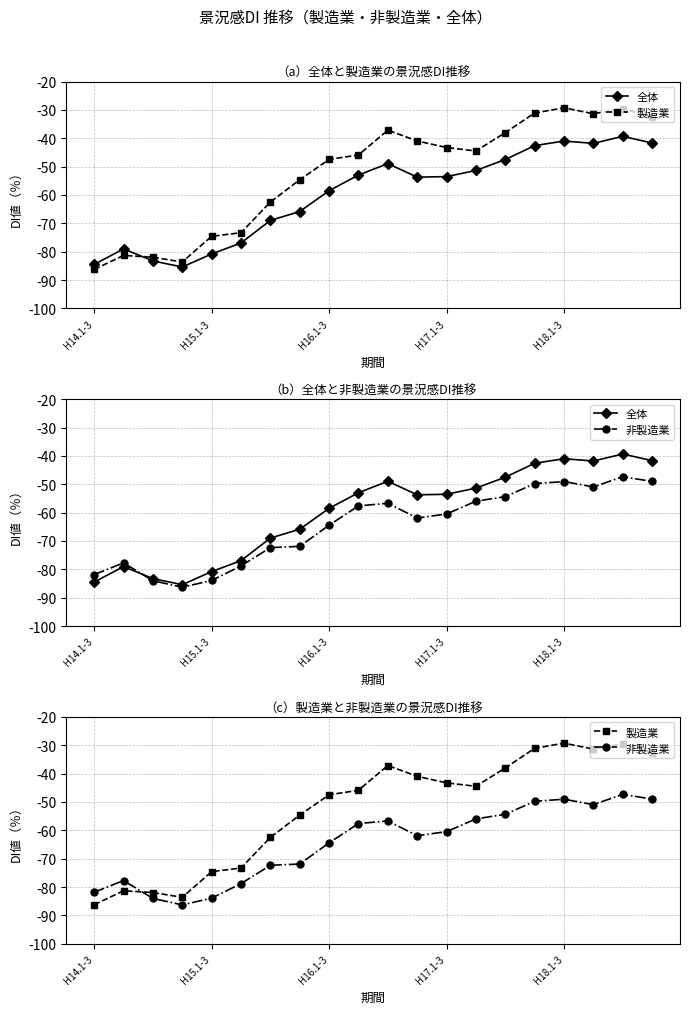

At which label is 製造業 closest to -57?

7